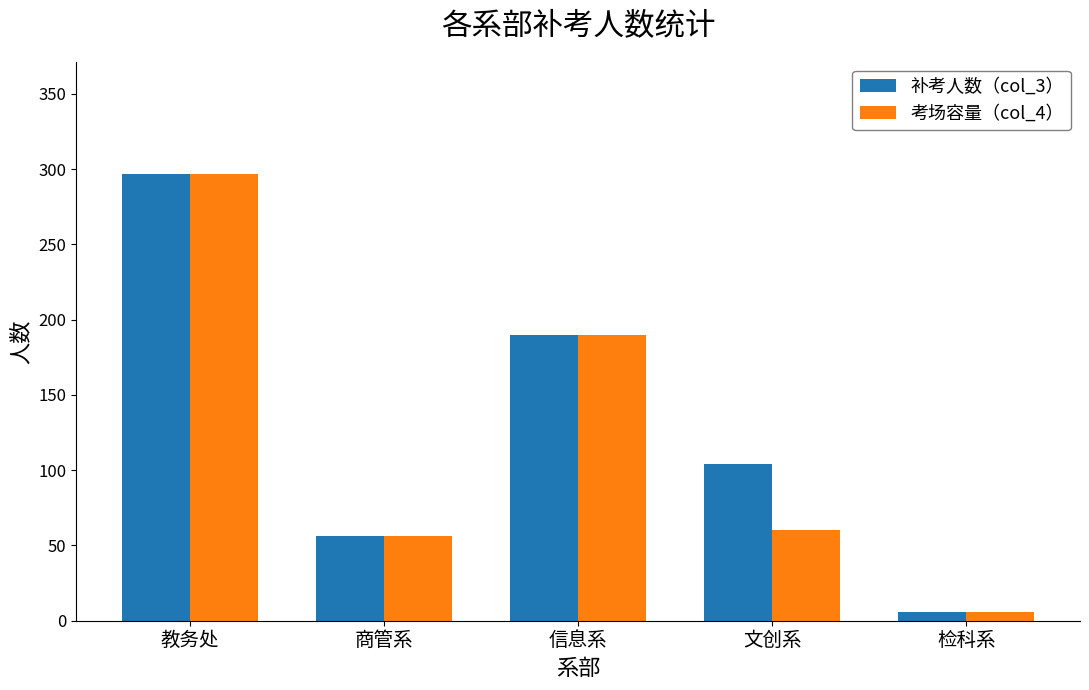

Which series has the largest total across all categories?

补考人数（col_3）